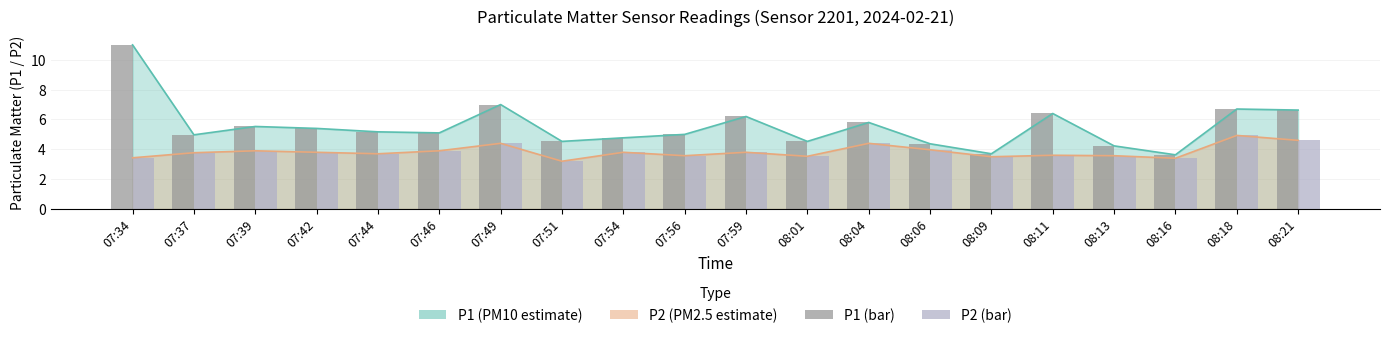

Is the value of P2 (bar) at 08:06 greater than the value of P1 (bar) at 07:49?

No